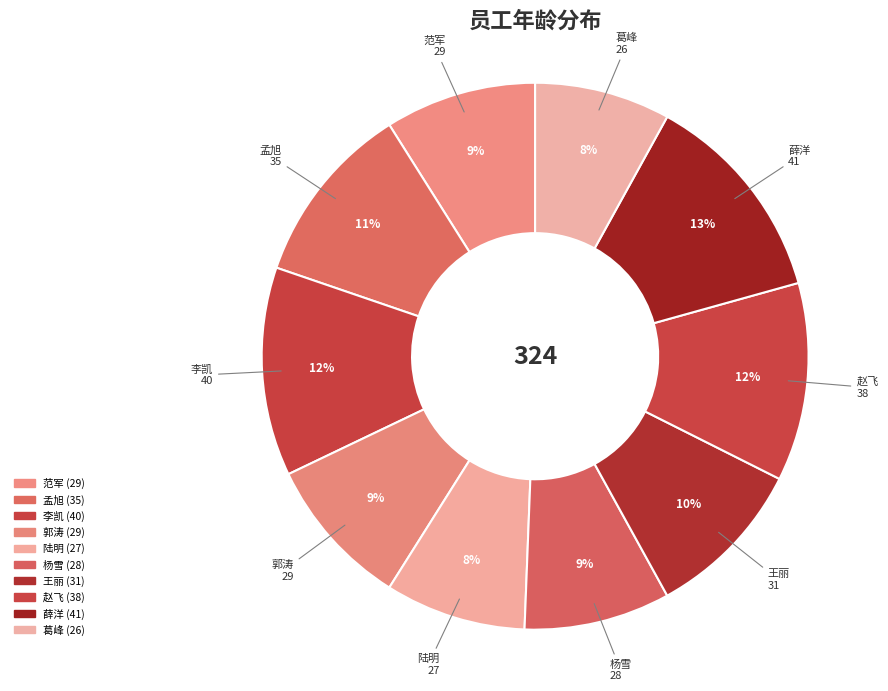

To the nearest percent, what is the difference between the 陆明 and 李凯 slice percentages?

4%